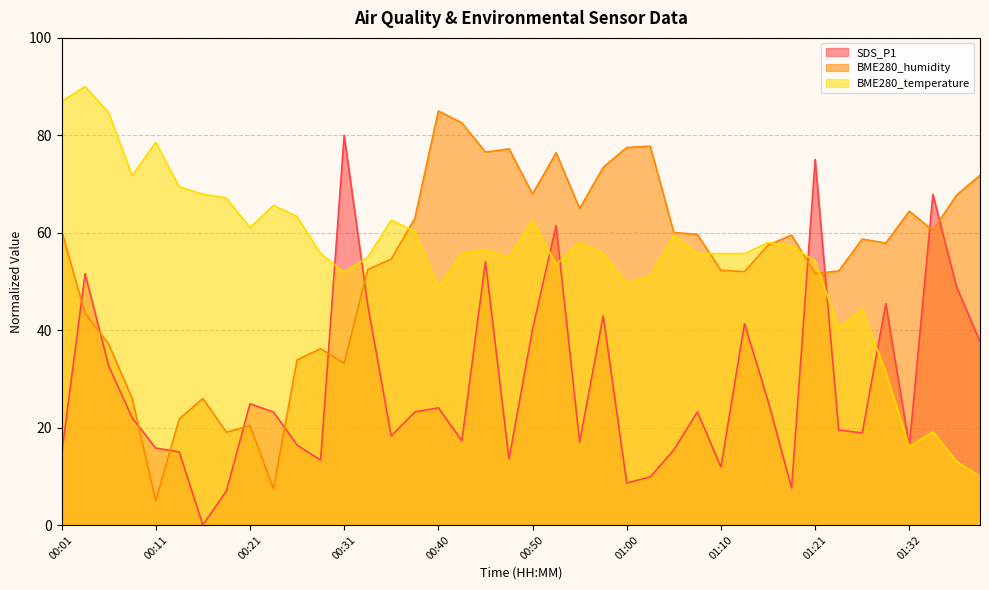

True or false: BME280_humidity and BME280_temperature intersect in this chart.

True